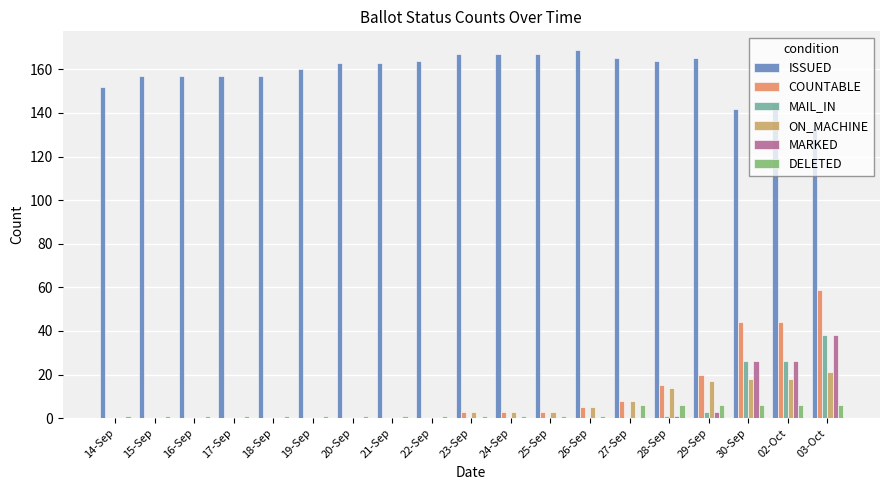

What is the sum of all COUNTABLE values?

204